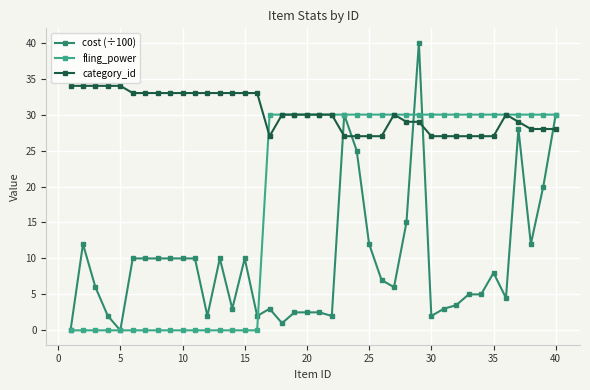

Which series has the widest spread of values?

cost (÷100)